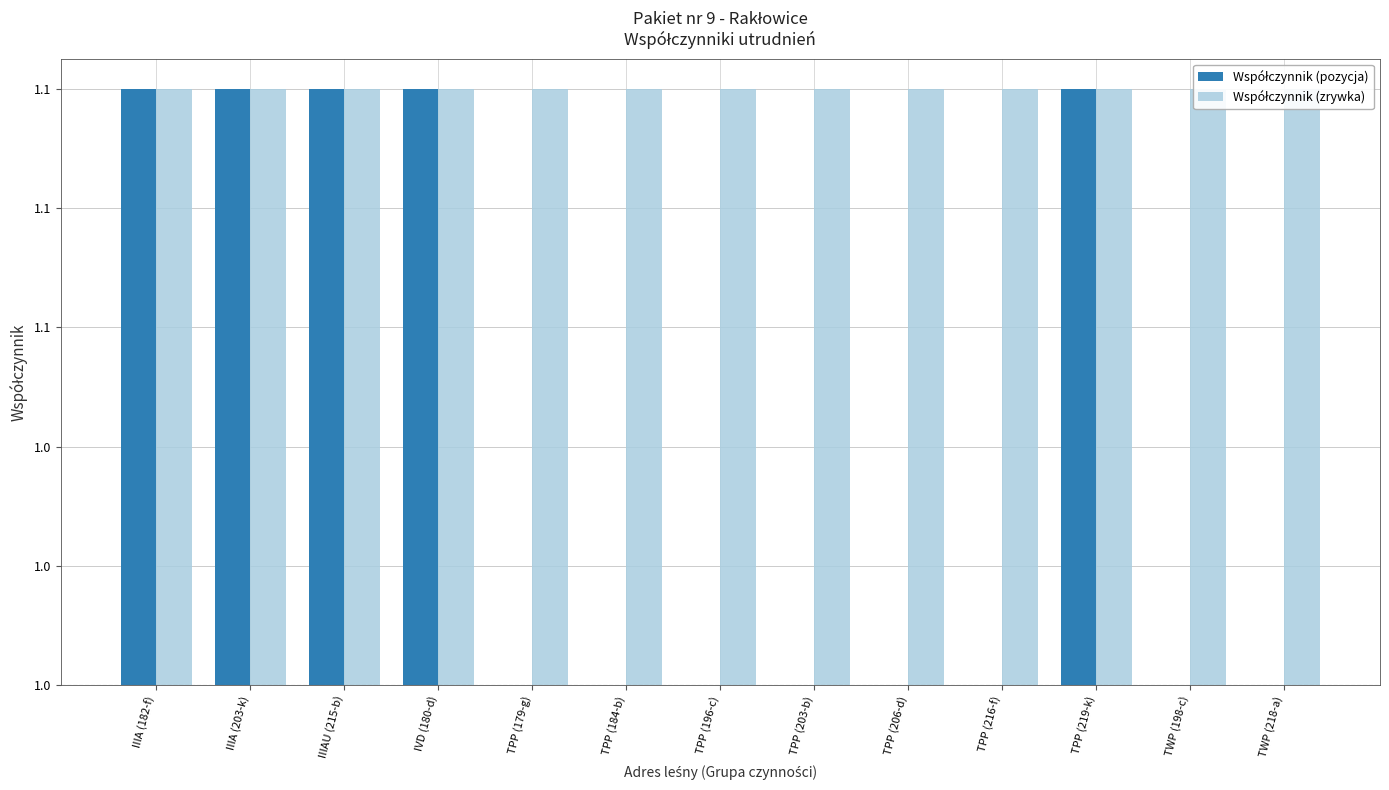

Rank the categories by Współczynnik (zrywka) value from highest to lowest.

IIIA (182-f), IIIA (203-k), IIIAU (215-b), IVD (180-d), TPP (179-g), TPP (184-b), TPP (196-c), TPP (203-b), TPP (206-d), TPP (216-f), TPP (219-k), TWP (198-c), TWP (218-a)